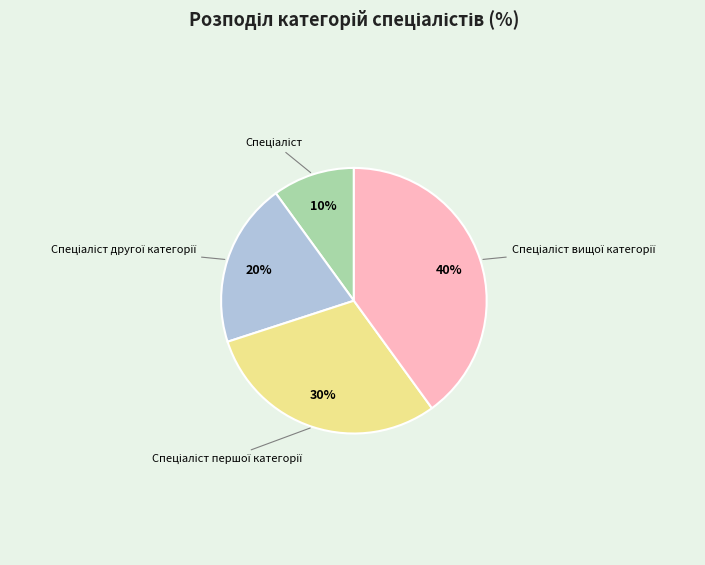

Is there a majority slice in this chart?

No